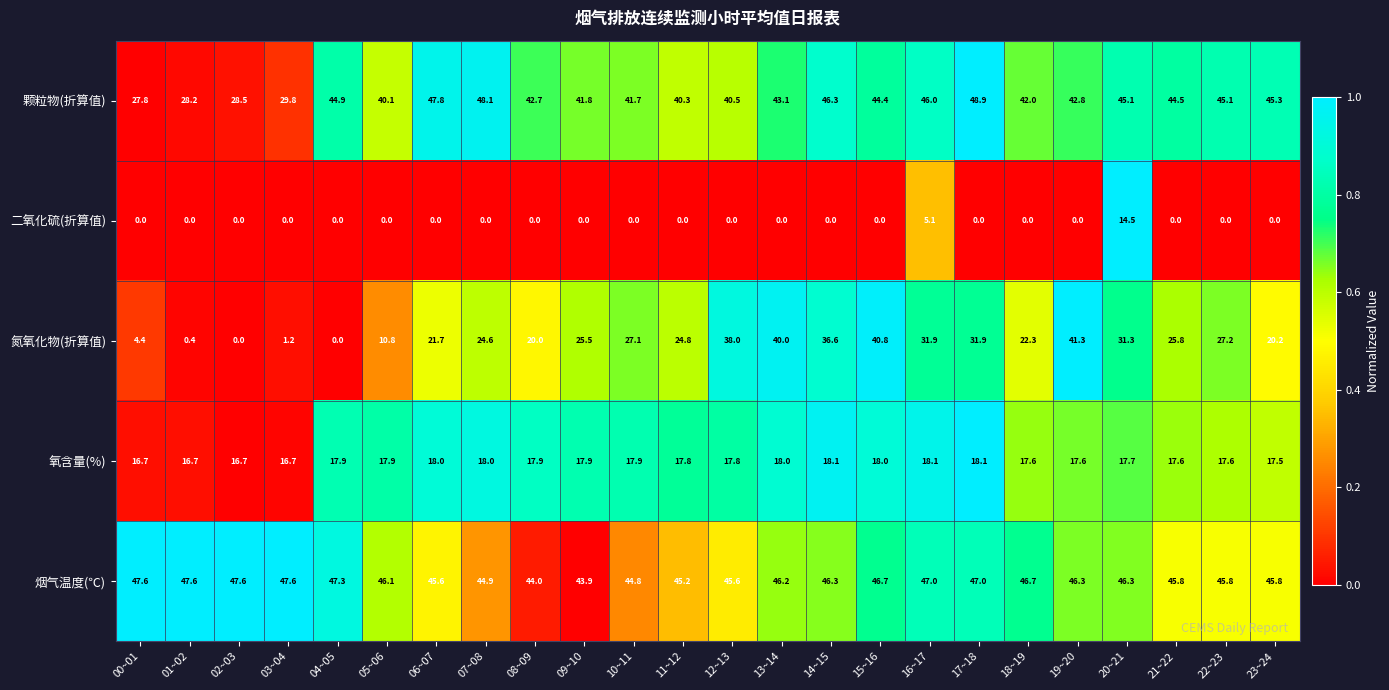

List the series in order of their peak value, lowest first.

二氧化硫(折算值), 氧含量(%), 氮氧化物(折算值), 烟气温度(℃), 颗粒物(折算值)